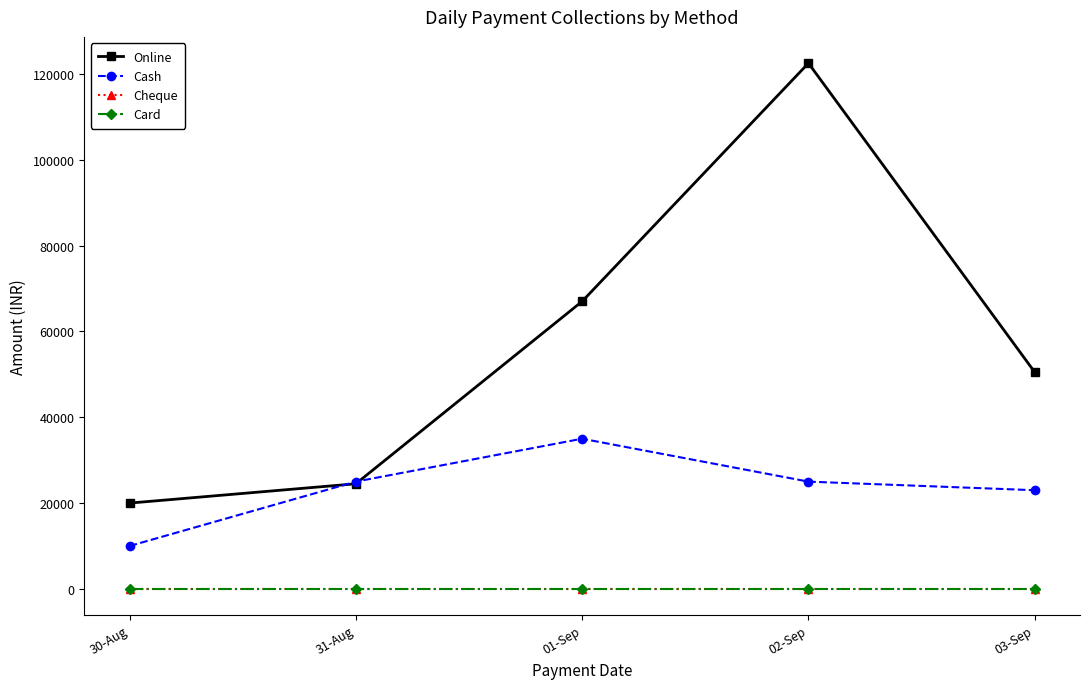

What is the greatest value displayed?

122500